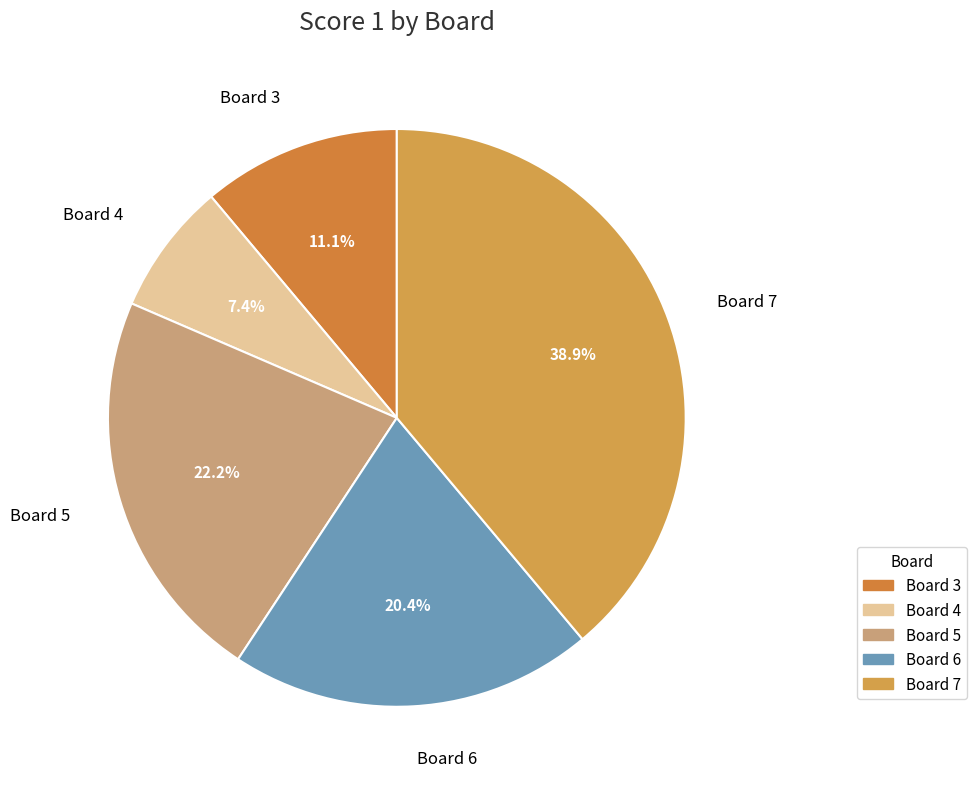

How many slices are in this pie chart?

5